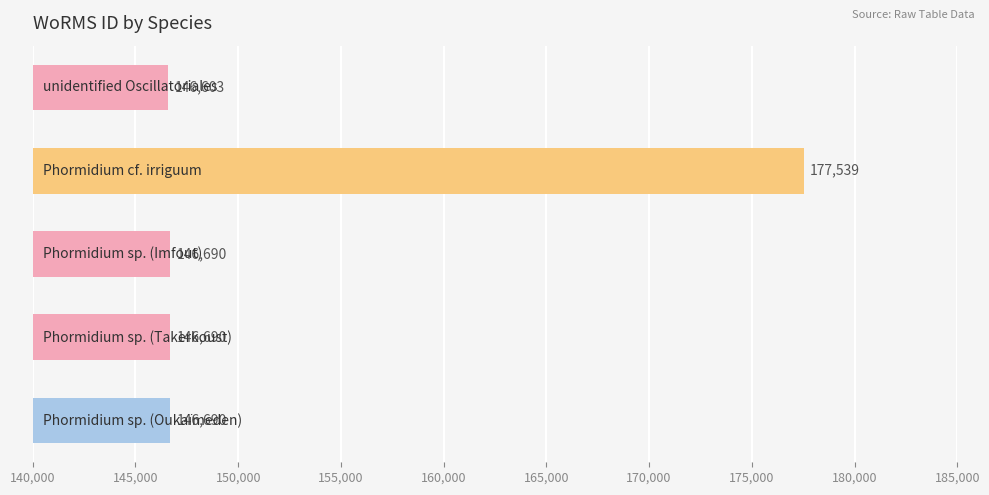

What is the smallest value displayed?

146603